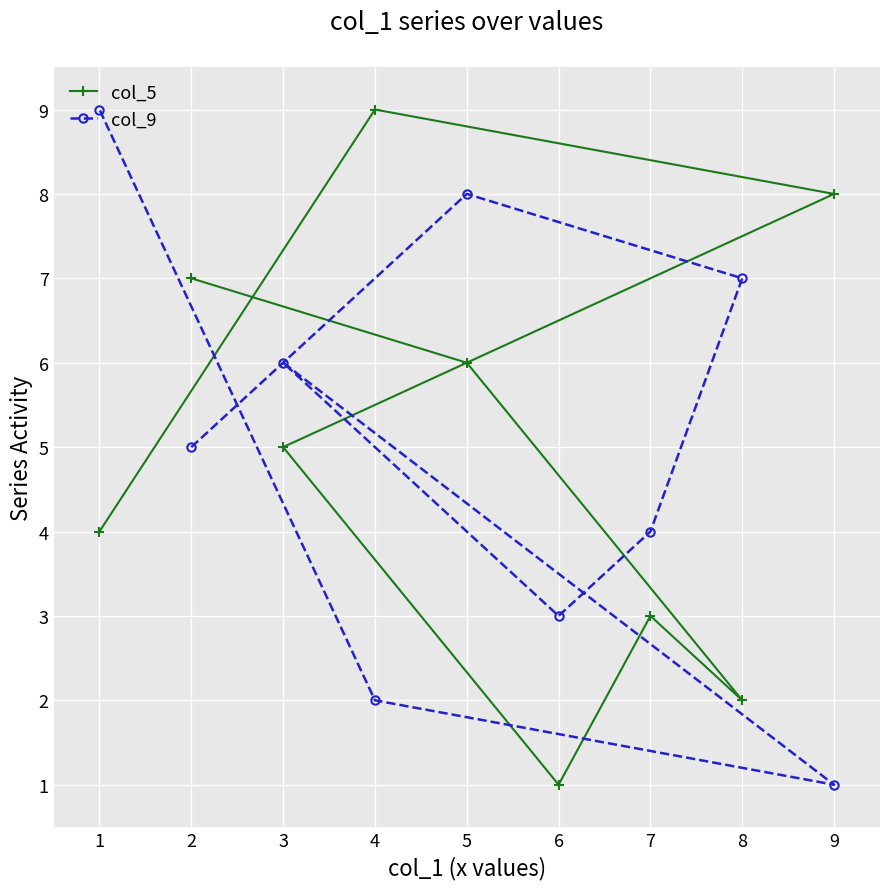

True or false: col_9 has a value of 3 at 2.

False